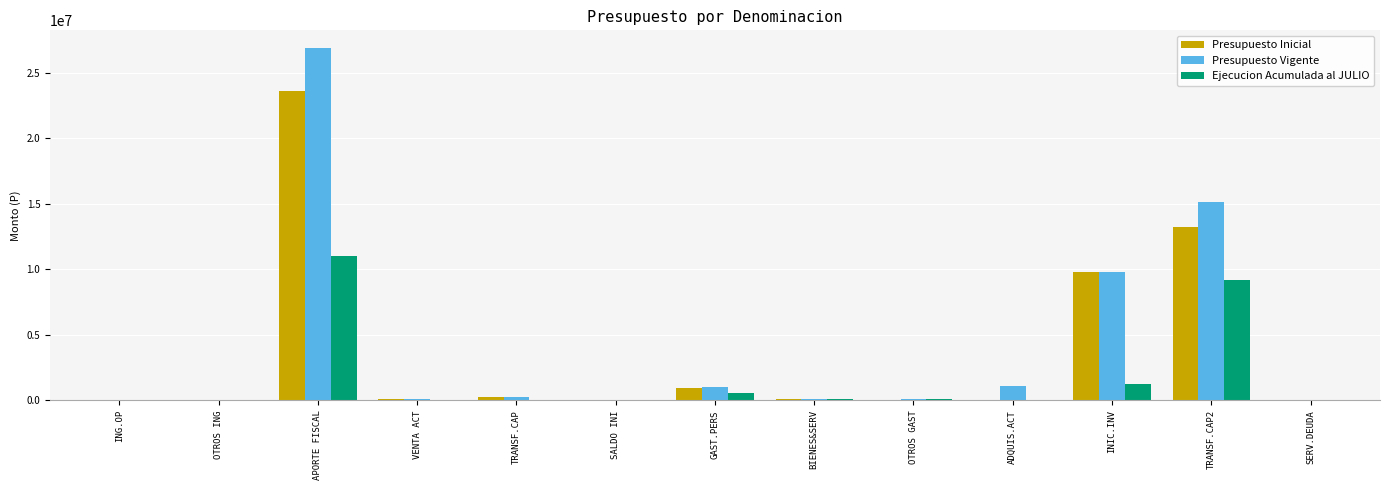

Which series has the largest total across all categories?

Presupuesto Vigente